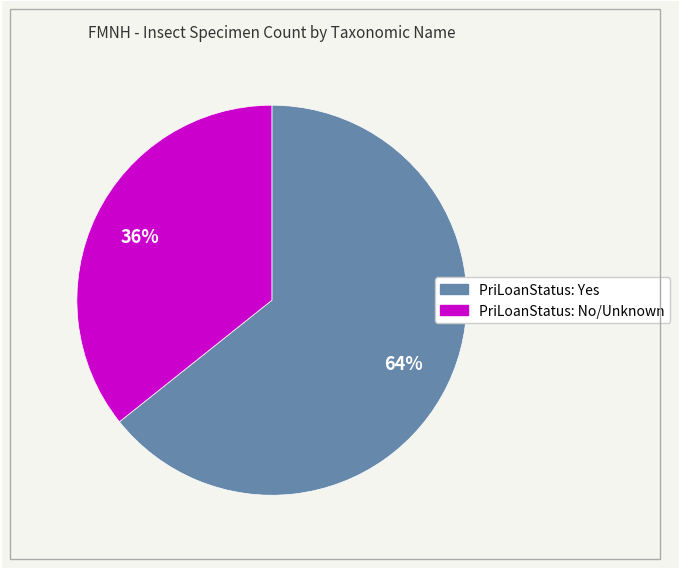

Does any single category account for the majority?

Yes